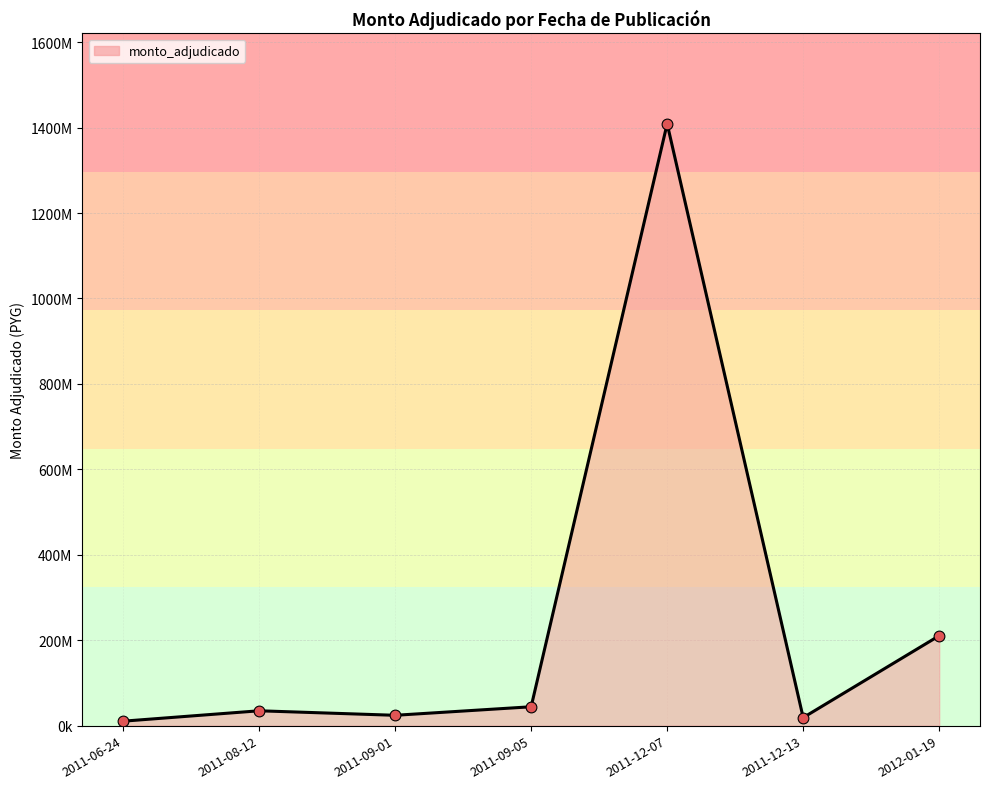

Does the chart have visible grid lines?

Yes